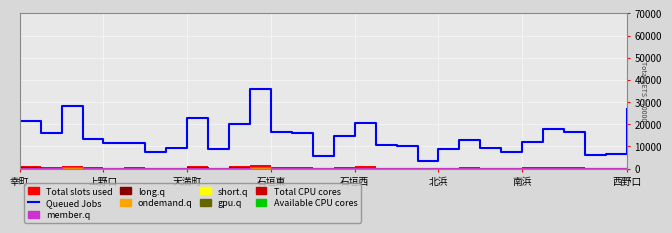

Is the value of Queued Jobs at 幸町 greater than the value of long.q at 石垣西?

Yes